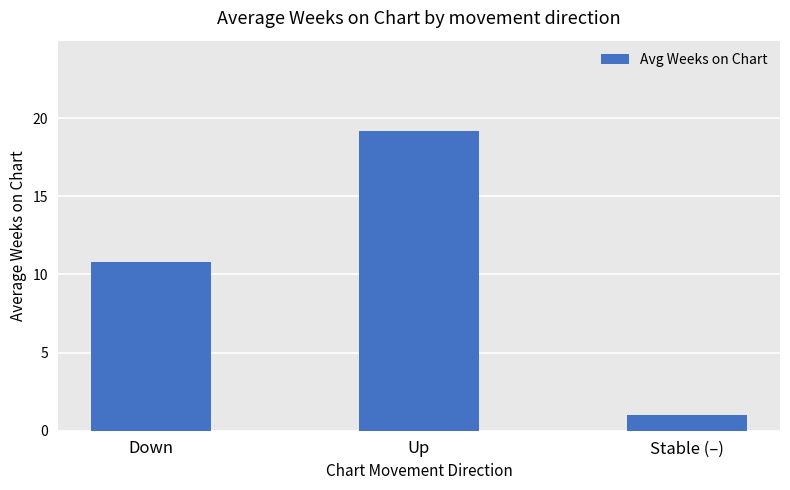

What is the ratio of the value at Up to the value at Stable (–)?

19.2